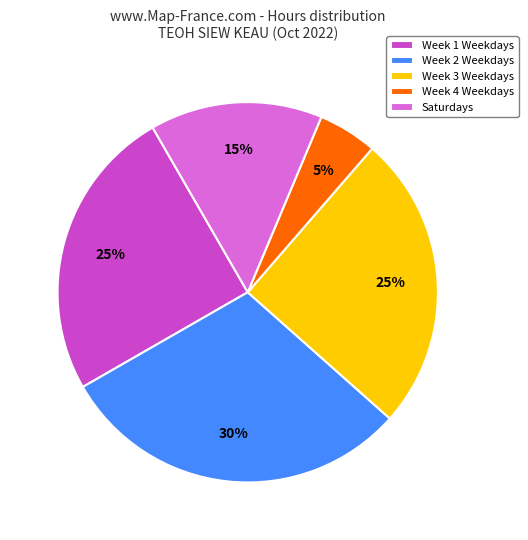

To the nearest percent, what is the difference between the largest and smallest slice percentages?

25%